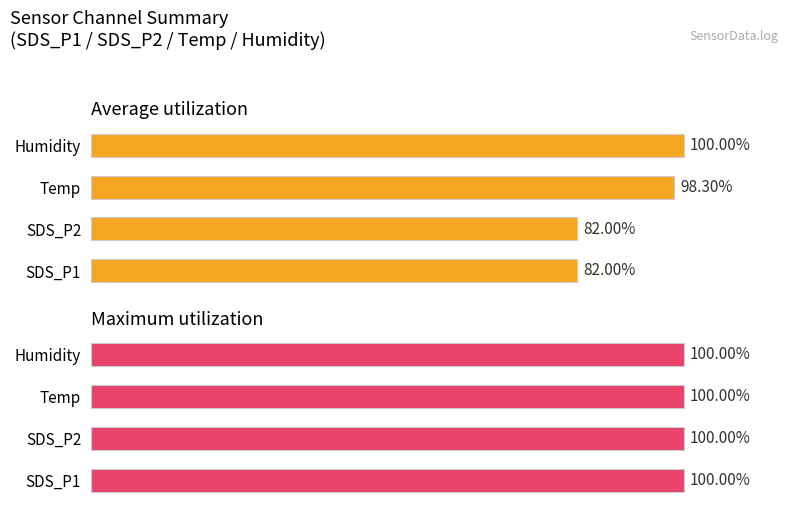

What is the value of the Average utilization bar at the 4th from the left?

100.0